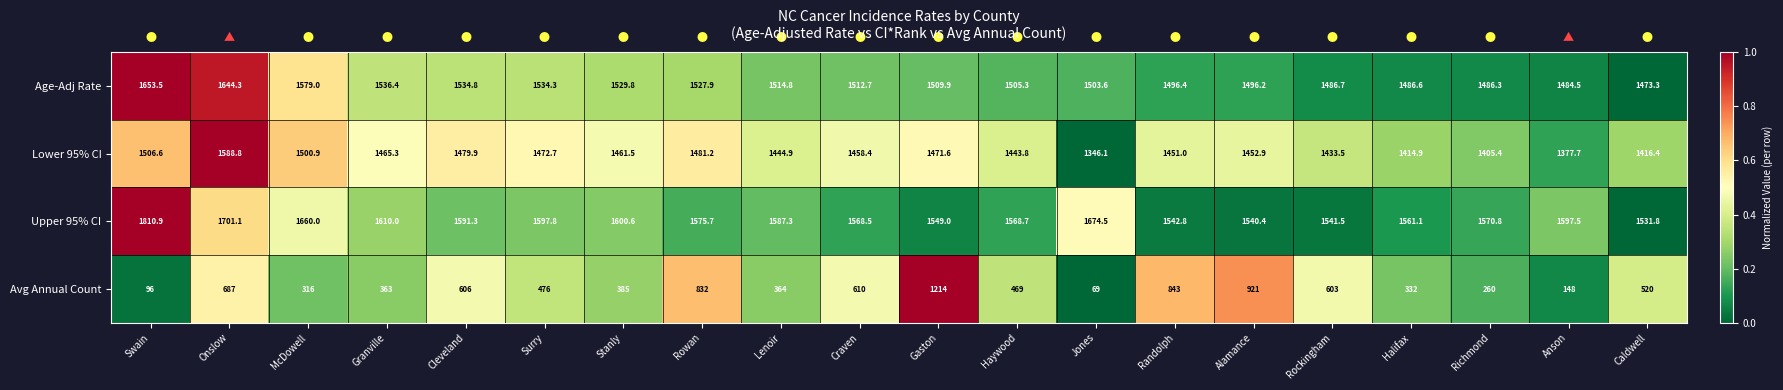

Which series has the largest total across all categories?

Upper 95% CI